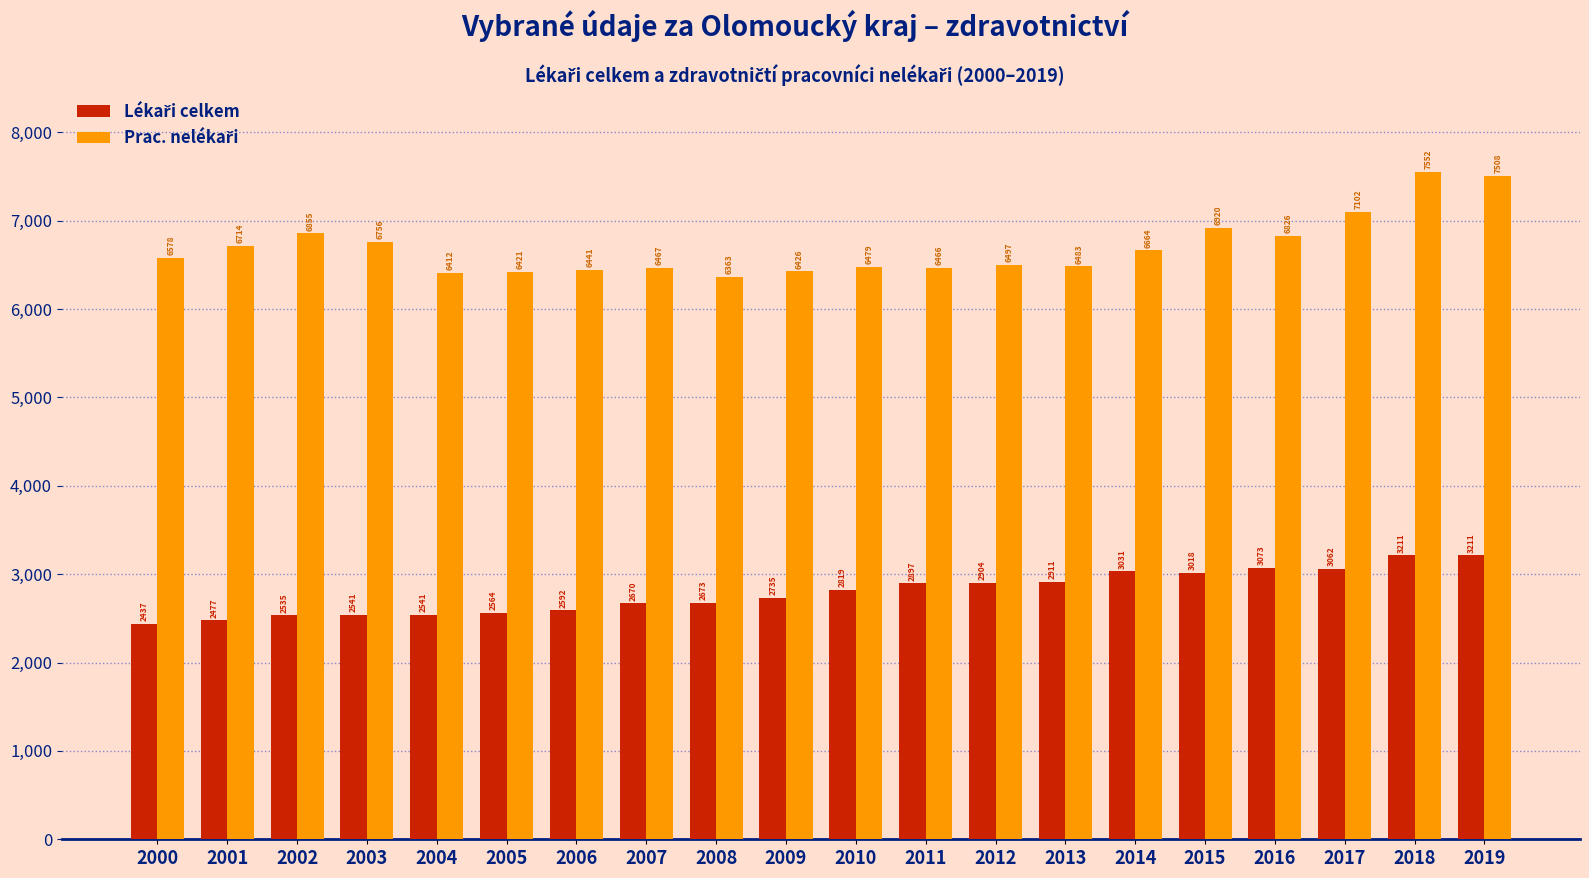

What is the greatest value displayed?

7552